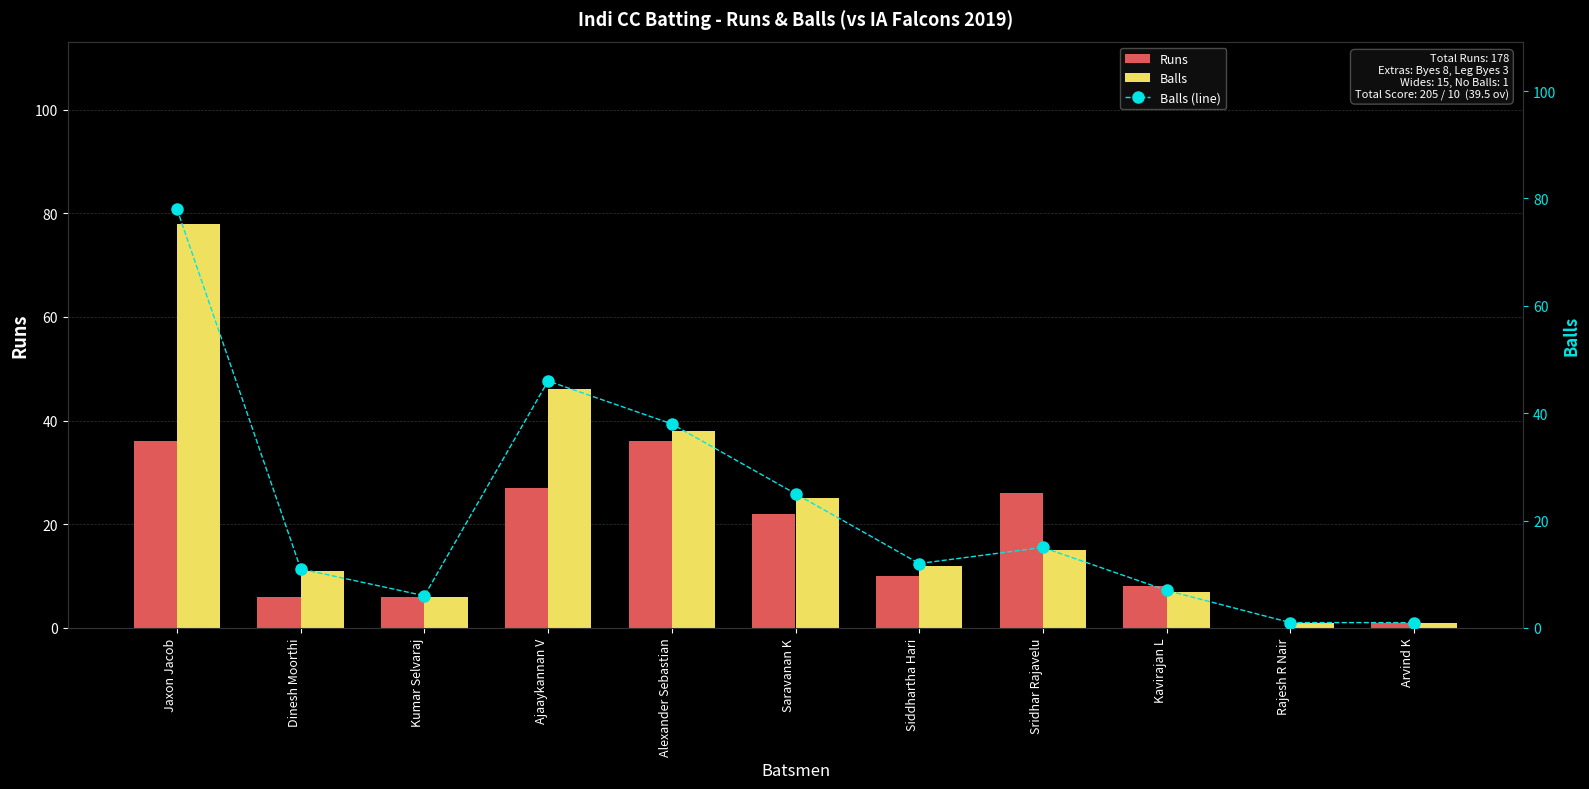

What is the minimum value for Balls (line)?

1